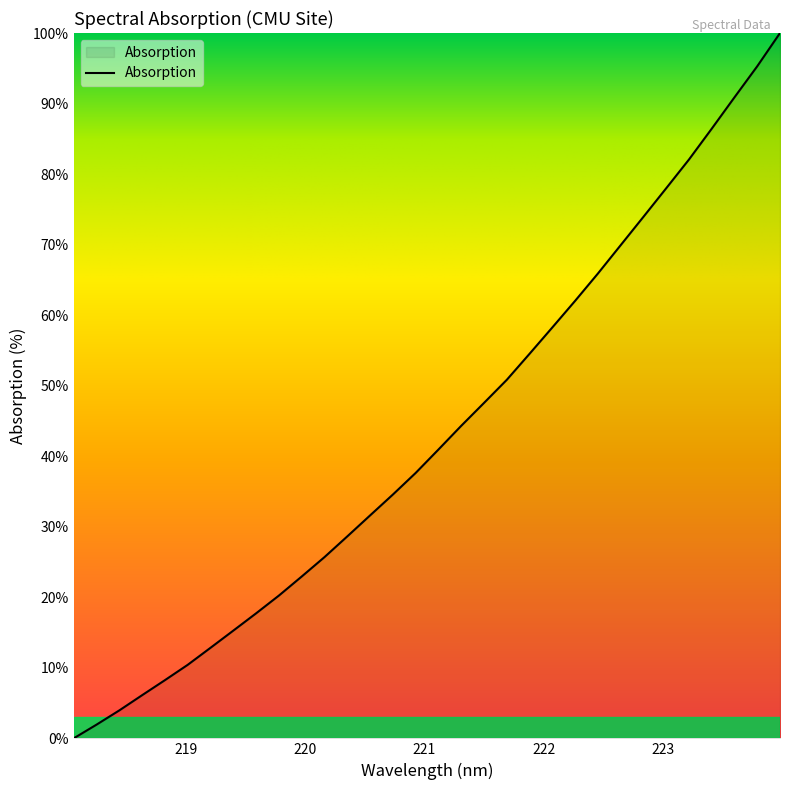

Count the number of data series in this chart.

1